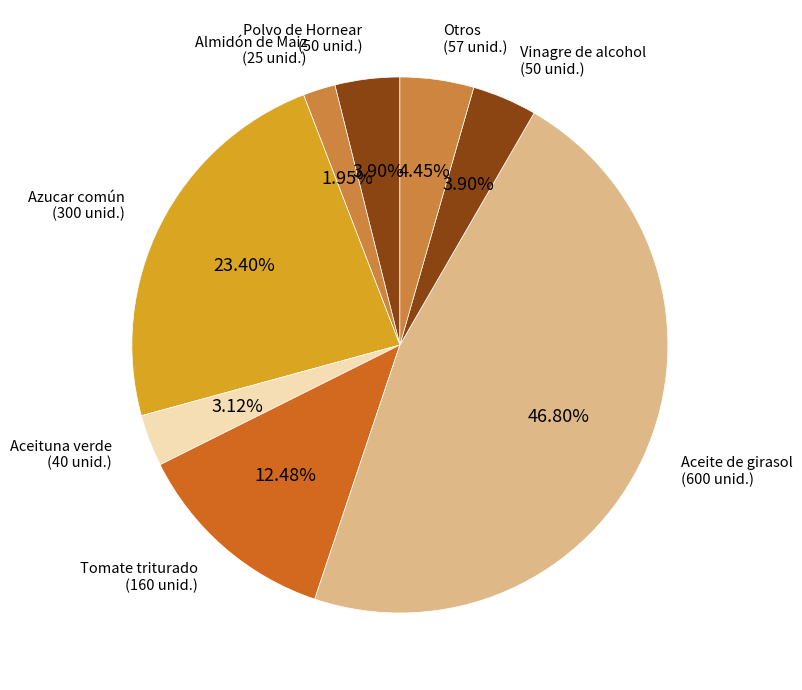

Count the number of slices in the pie.

8